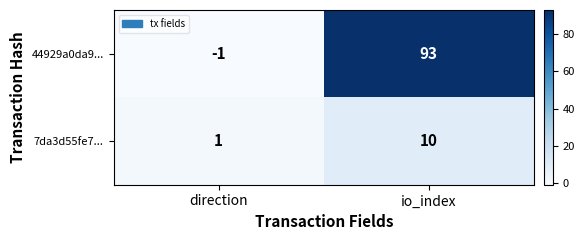

Which category has the highest value across all series?

io_index